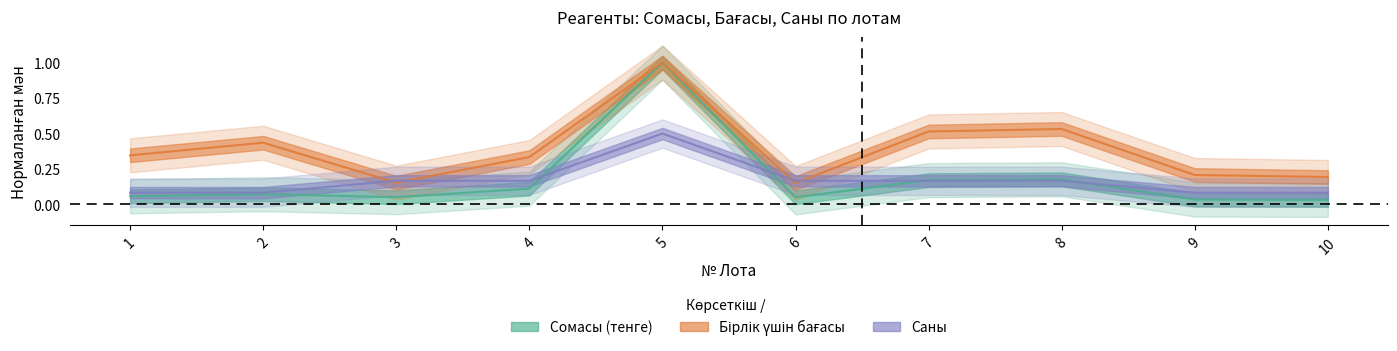

The Сомасы (тенге) series shows 0.1 at 4. True or false?

True